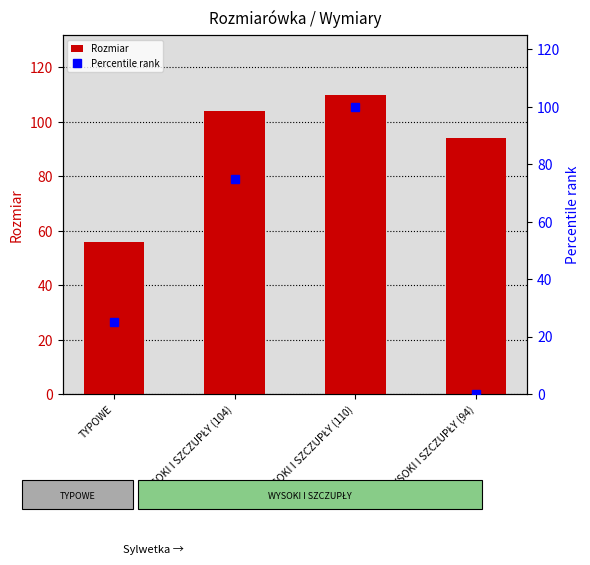

Reading left to right, list all the values displayed in this chart.

Rozmiar: 56	104	110	94
Percentile rank: 25	75	100	0